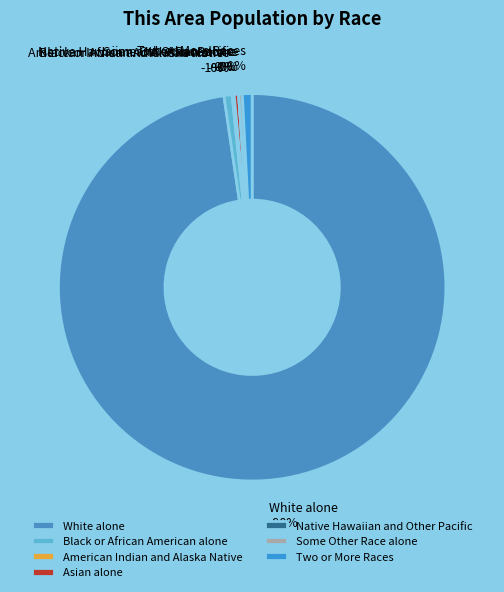

Count the number of slices in the pie.

7